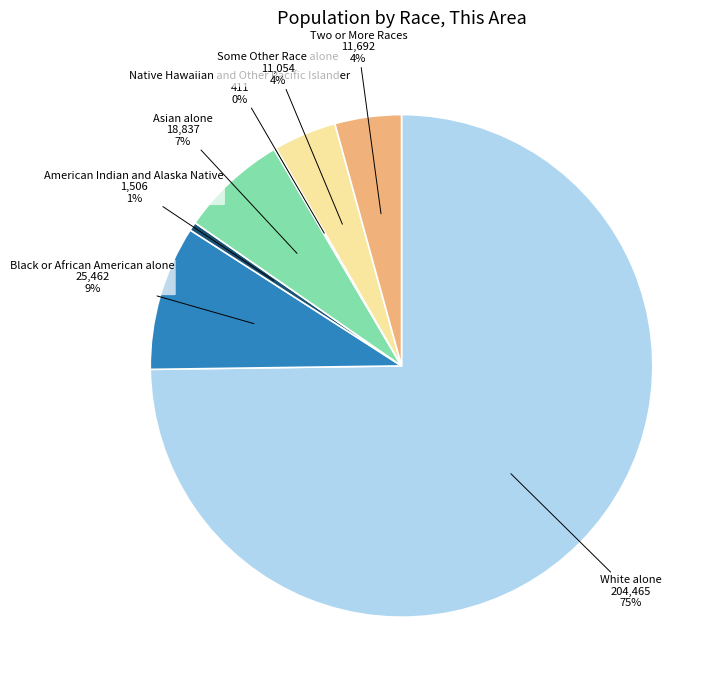

To the nearest percent, what is the average slice percentage?

14%